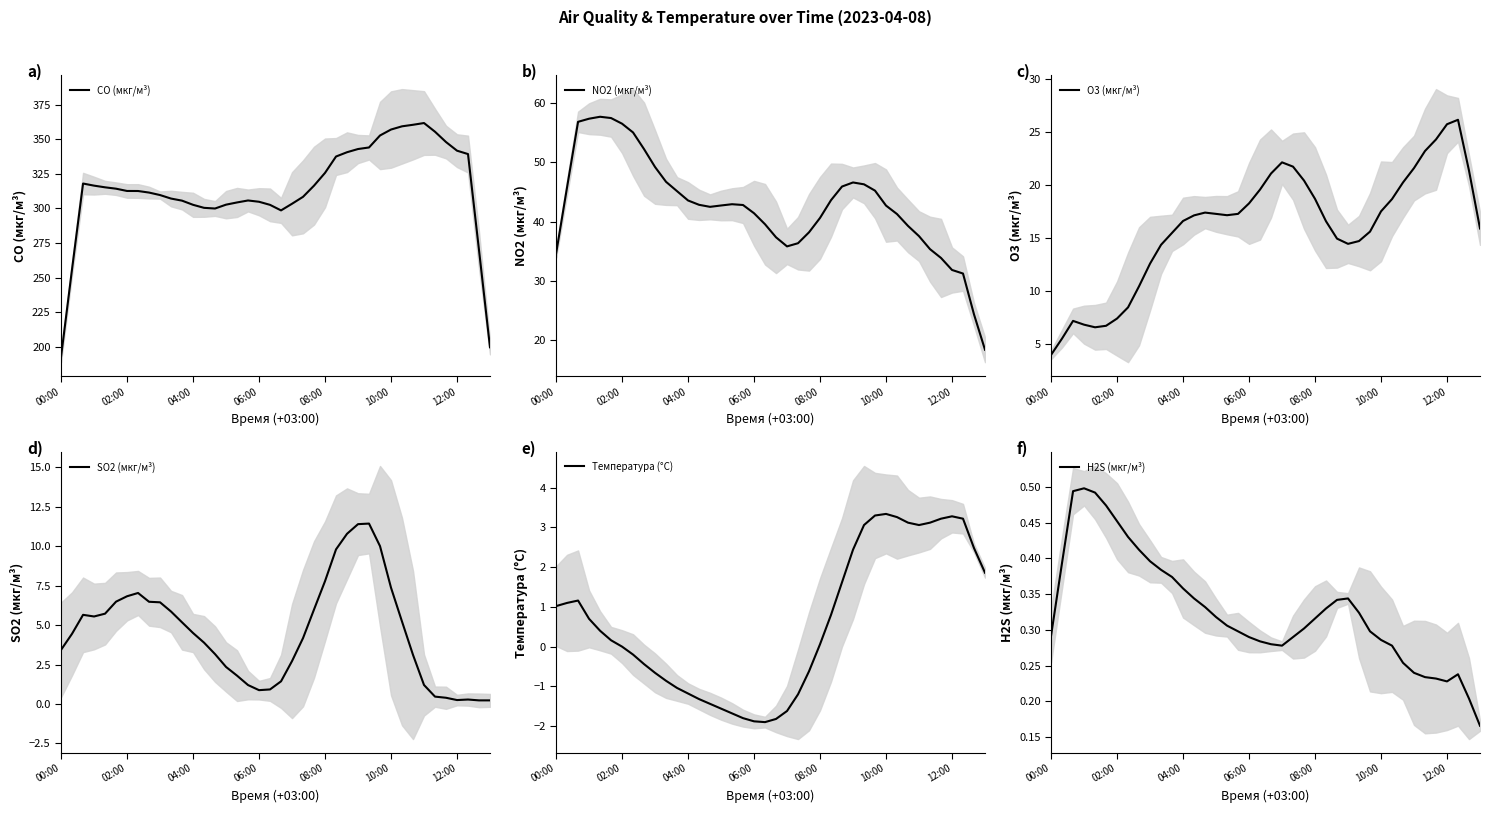

Rank the series by their maximum value, from lowest to highest.

H2S (мкг/м³), Температура (°C), SO2 (мкг/м³), O3 (мкг/м³), NO2 (мкг/м³), CO (мкг/м³)